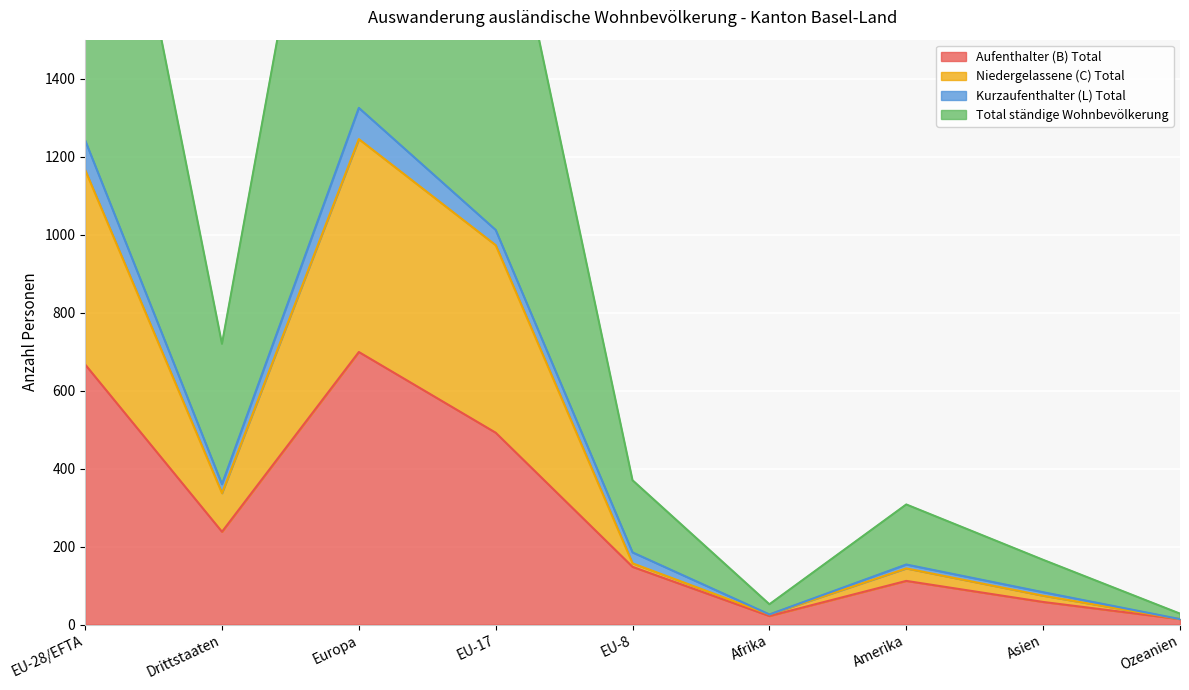

Where is Aufenthalter (B) Total nearest to the value 356?

Drittstaaten